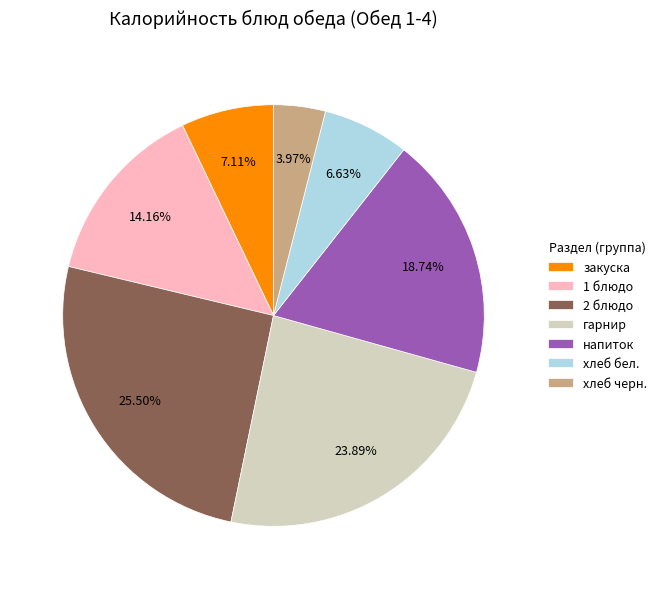

How many segments does this pie chart have?

7